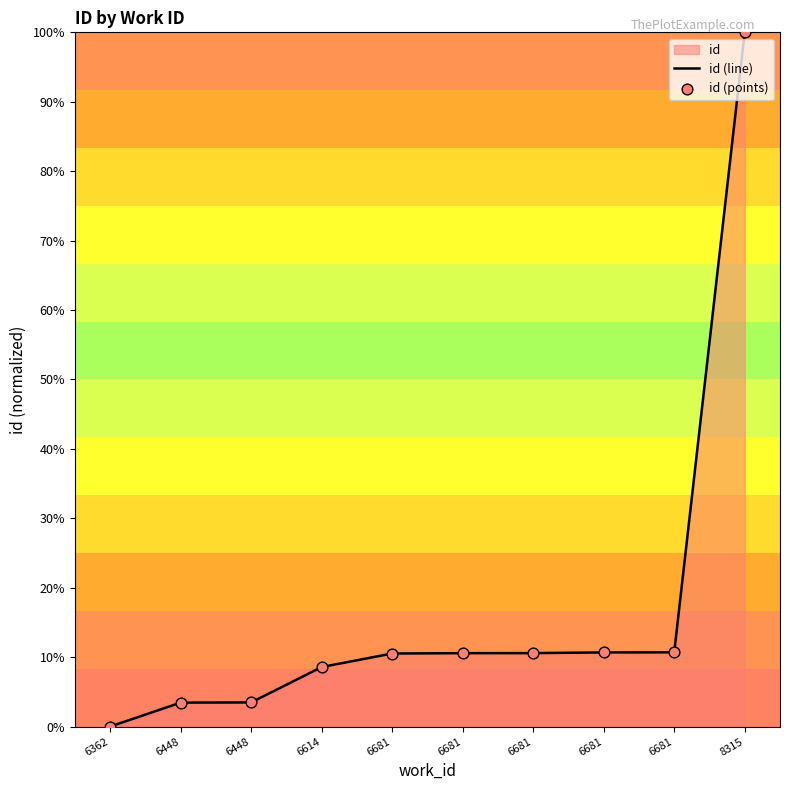

At how many categories does at least one series exceed 0?

9